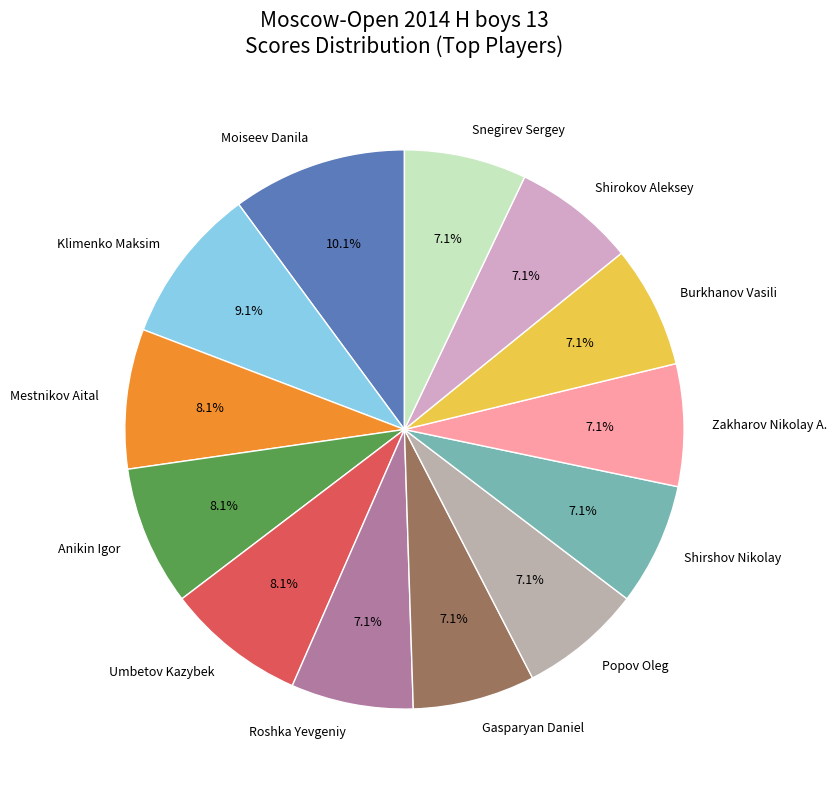

Count the number of slices in the pie.

13